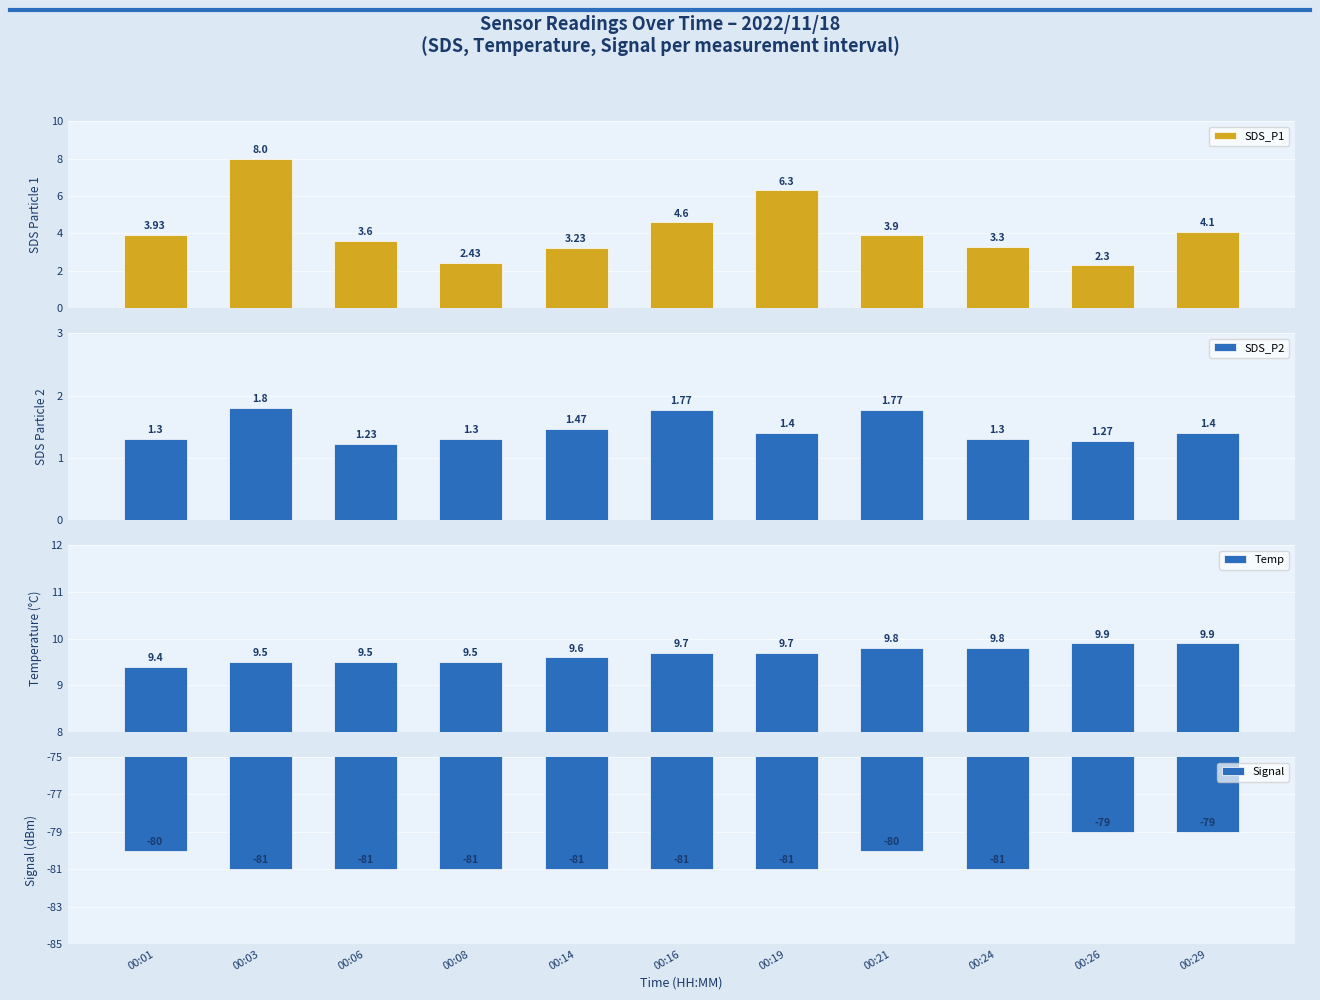

The value of Temp at 00:01 is 9.4. True or false?

True